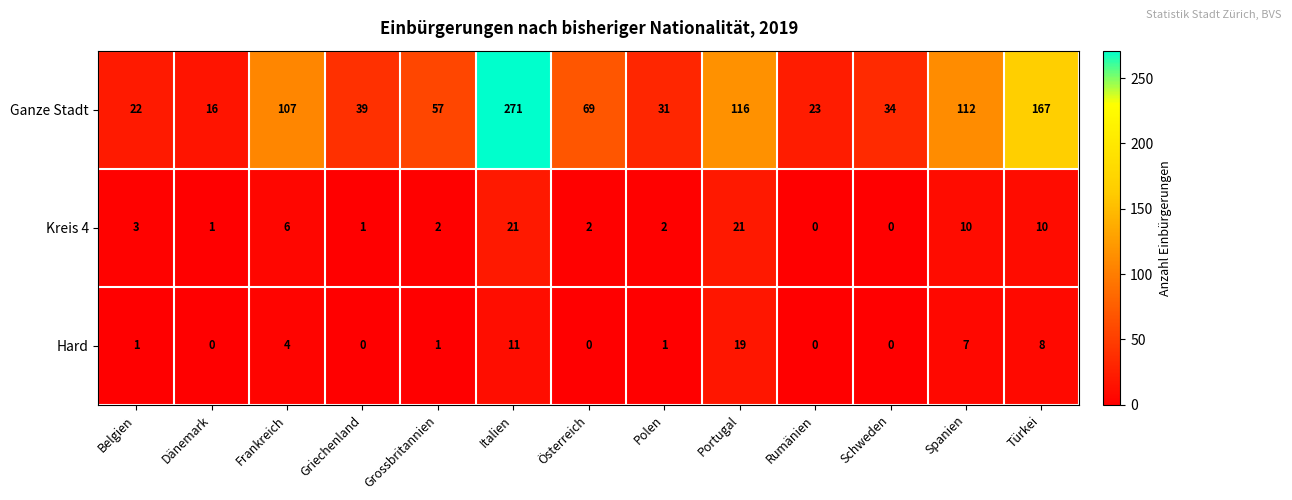

Where does the Kreis 4 series first go above 2?

Belgien